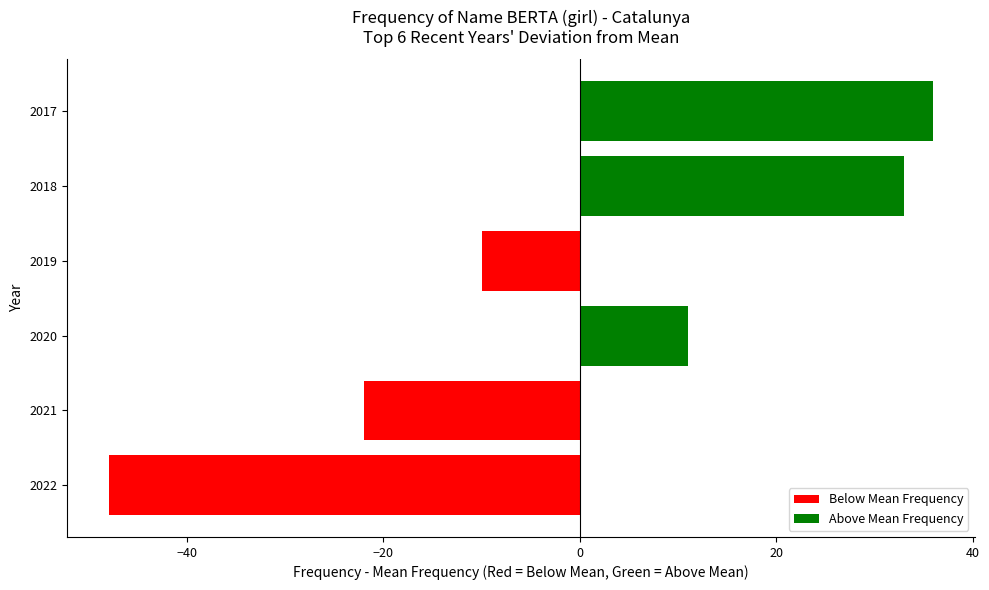

List the labels in order of value, largest first.

2017, 2018, 2020, 2019, 2021, 2022